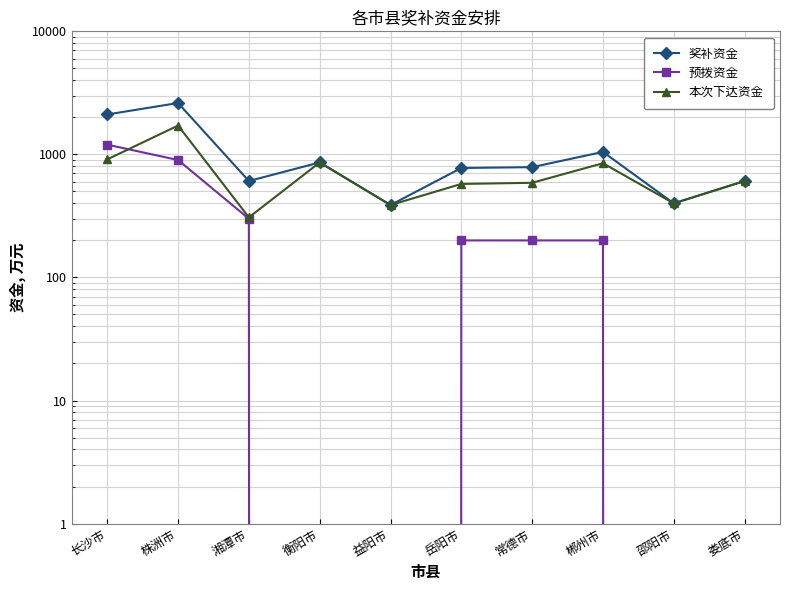

Reading left to right, what are all the values shown in this chart?

奖补资金: 2110.8	2615.4	607.7	860.0	387.7	775.4	787.7	1047.7	400.0	607.7
预拨资金: 1200.0	900.0	300.0	0.0	0.0	200.0	200.0	200.0	0.0	0.0
本次下达资金: 910.8	1715.4	307.7	860.0	387.7	575.4	587.7	847.7	400.0	607.7